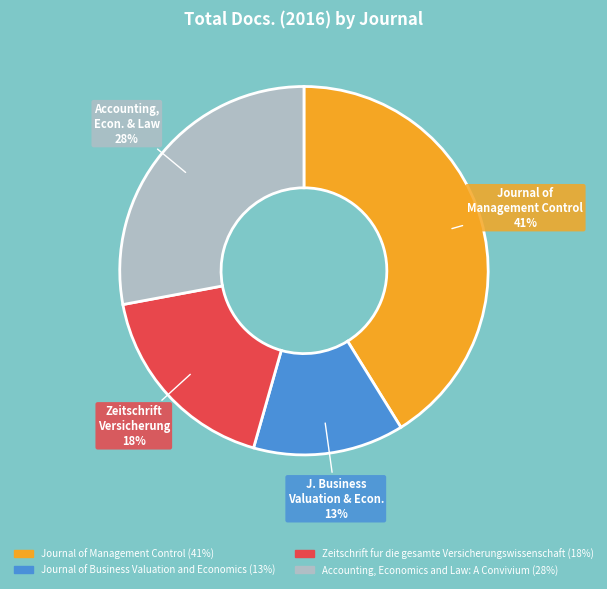

Count the number of slices in the pie.

4